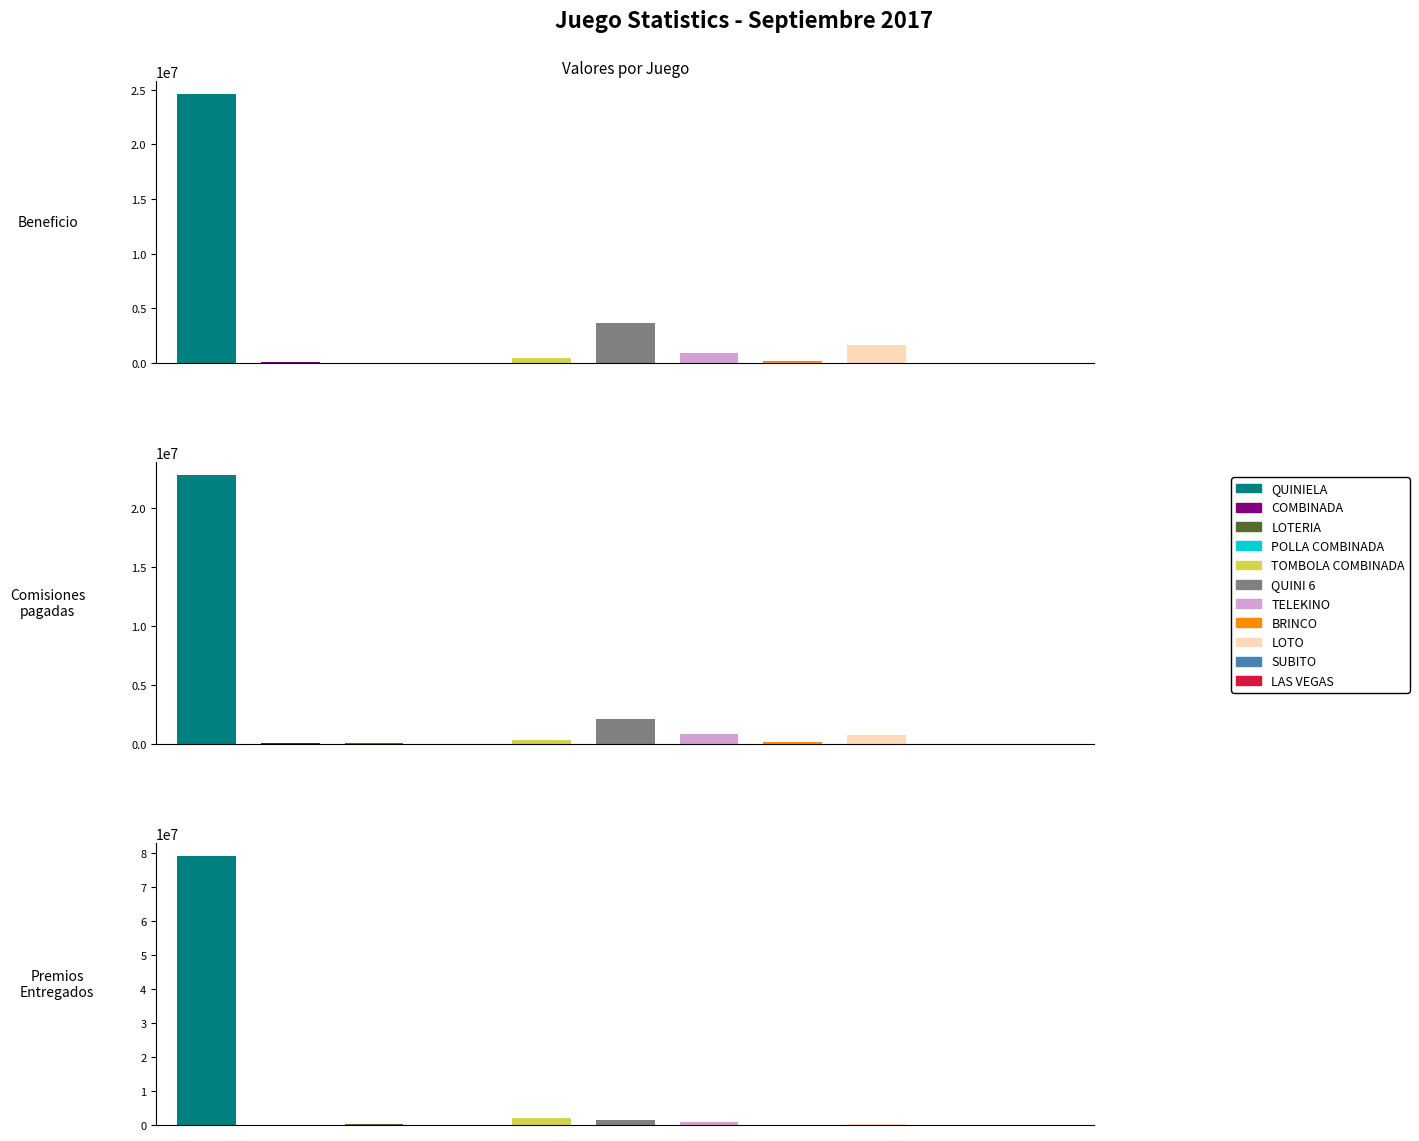

Which series has the largest range (max minus min)?

Premios Entregados